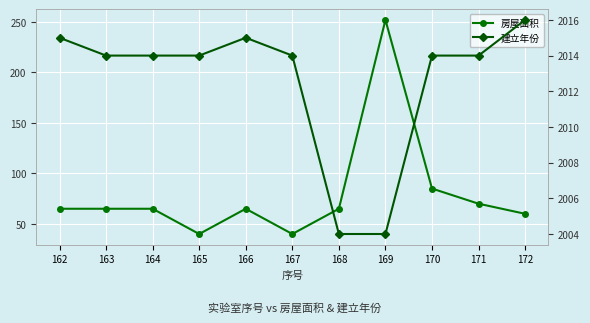

How many interior local peaks does the 建立年份 series have?

1